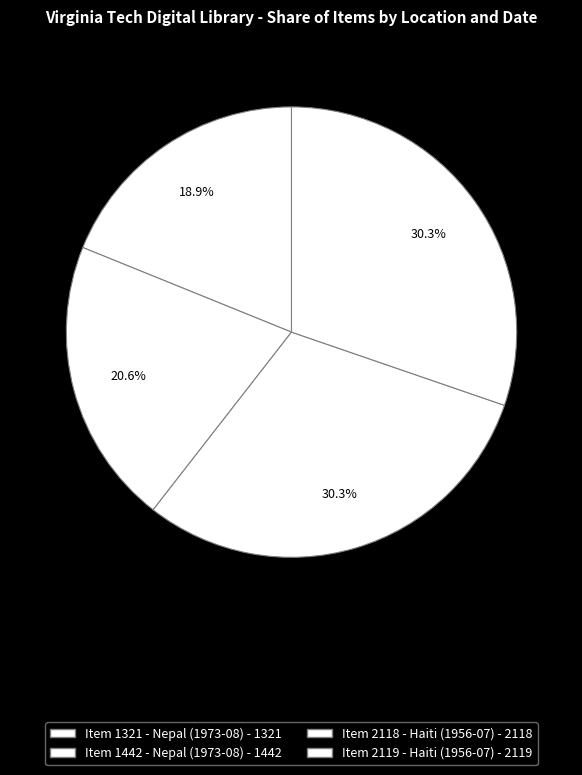

How many segments does this pie chart have?

4